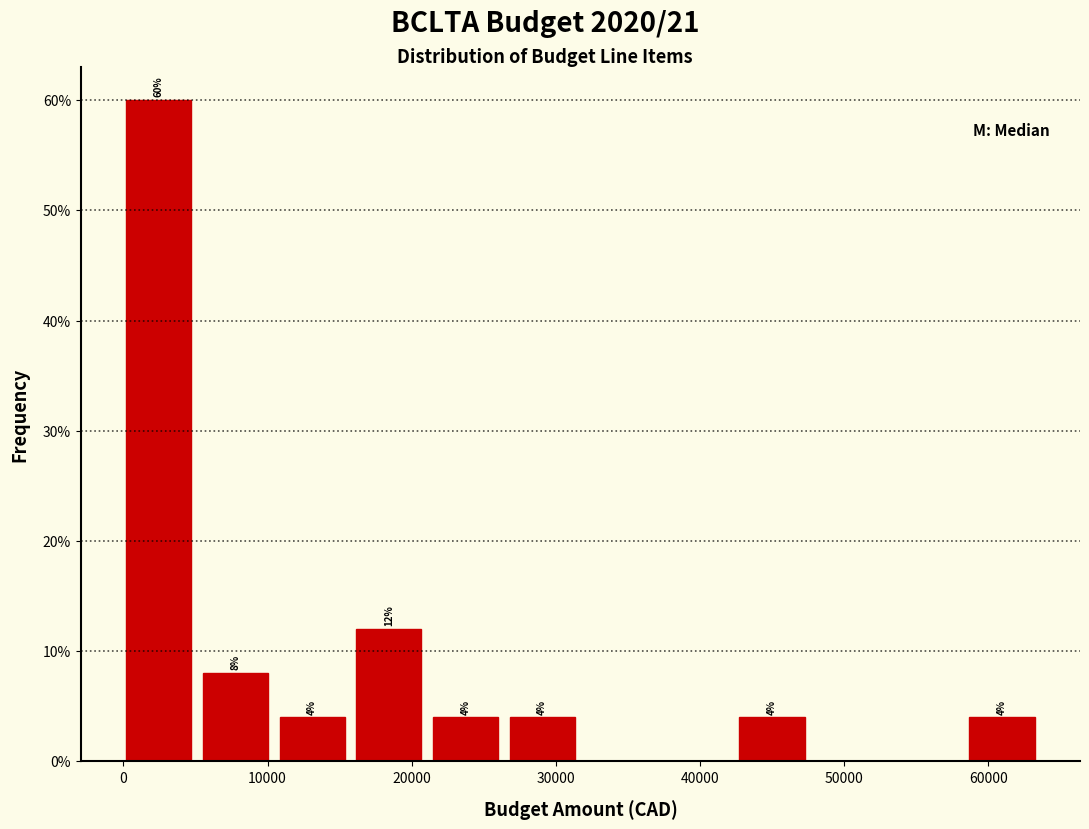

Which range on the x-axis has the tallest bar?

0 to 6000